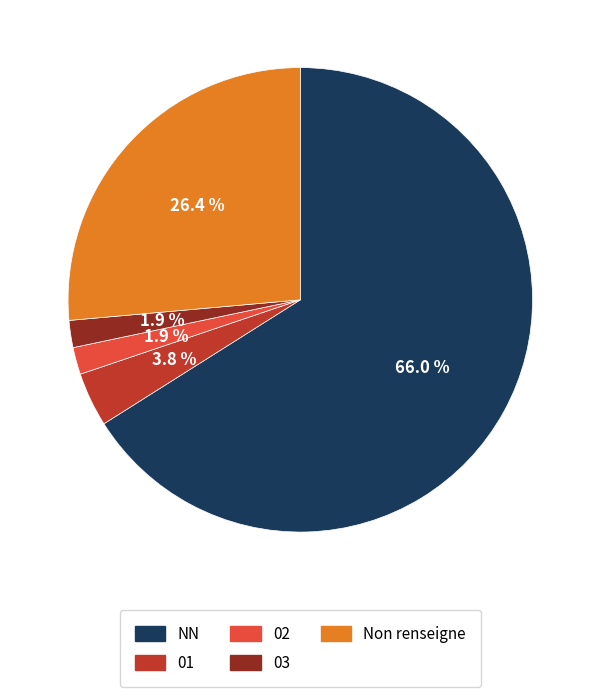

Is there any slice that represents more than half of the pie?

Yes